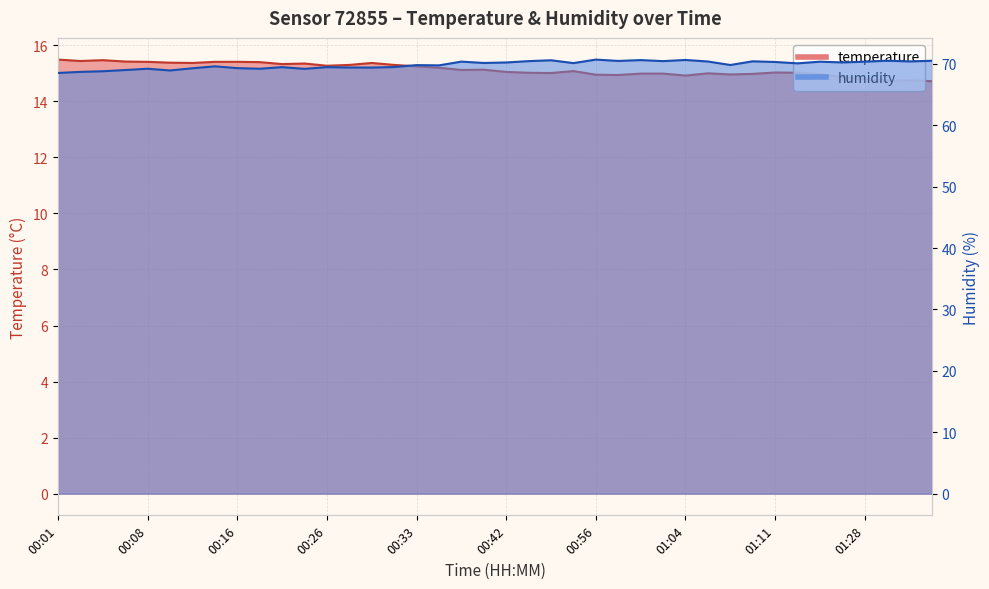

At which label is temperature closest to 15?

01:06